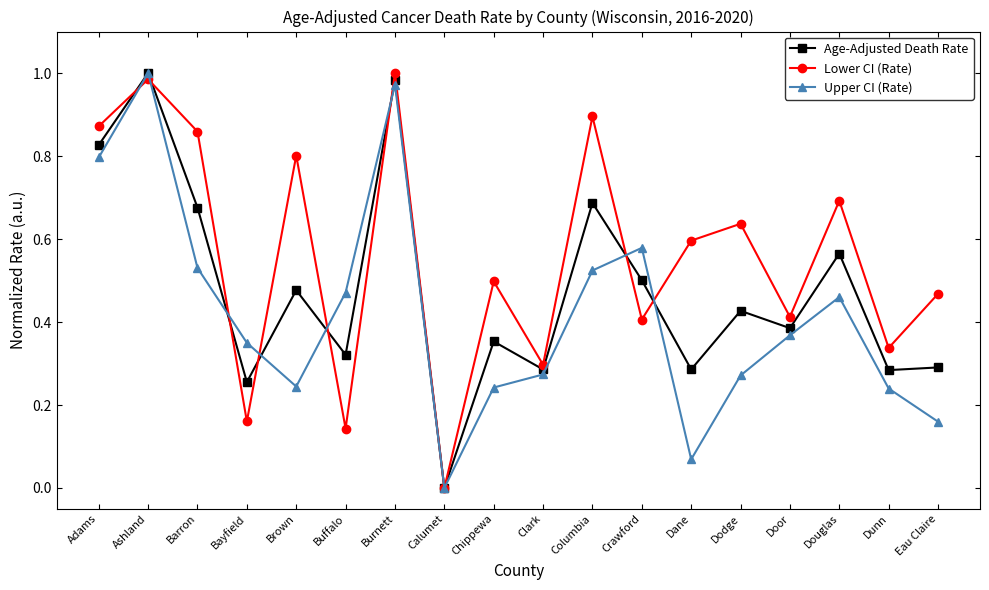

List the series in order of their overall mean, highest first.

Lower CI (Rate), Age-Adjusted Death Rate, Upper CI (Rate)